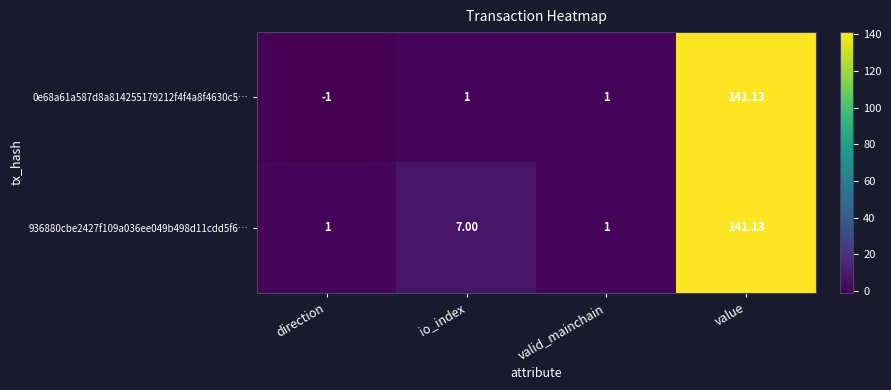

Which series has the largest total across all categories?

936880cbe2427f109a036ee049b498d11cdd5f6…